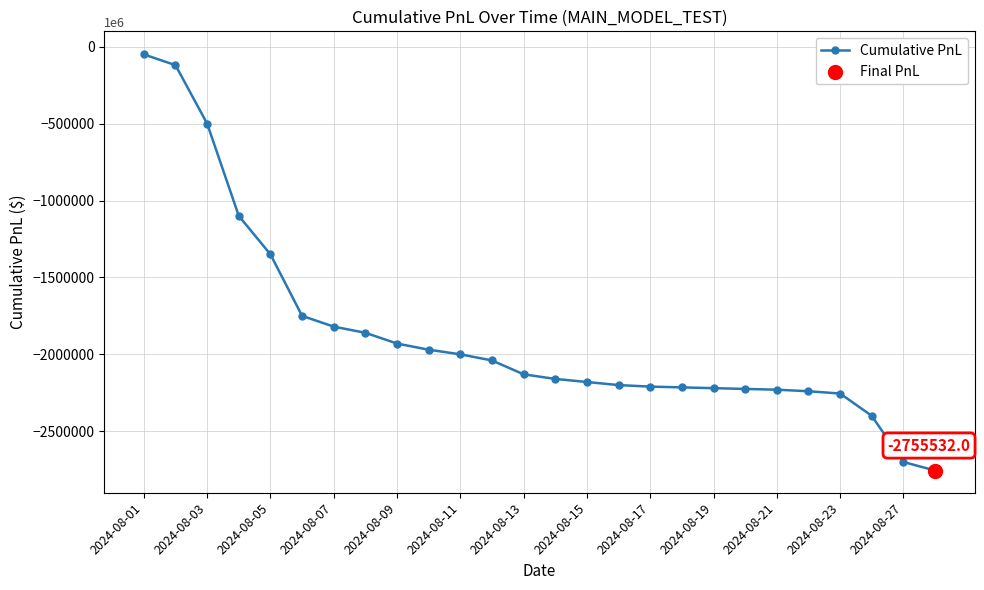

What is the average value?

-1869636